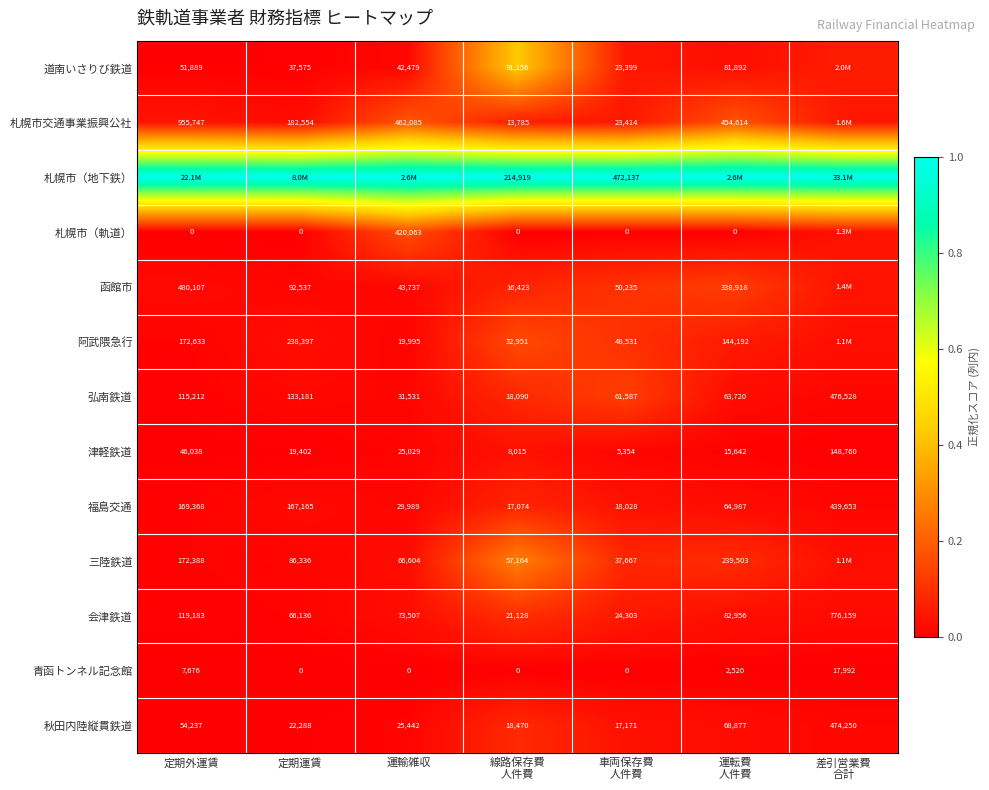

Count the number of data series in this chart.

13